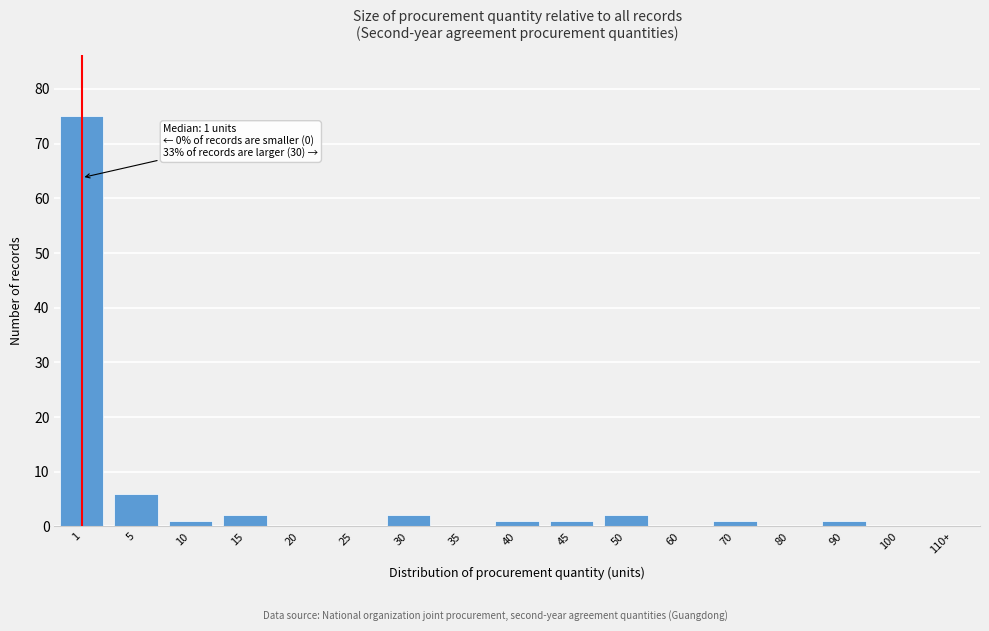

Reading left to right, transcribe all the data shown in this chart.

1=75	5=6	10=1	15=2	20=0	25=0	30=2	35=0	40=1	45=1	50=2	60=0	70=1	80=0	90=1	100=0	110+=0